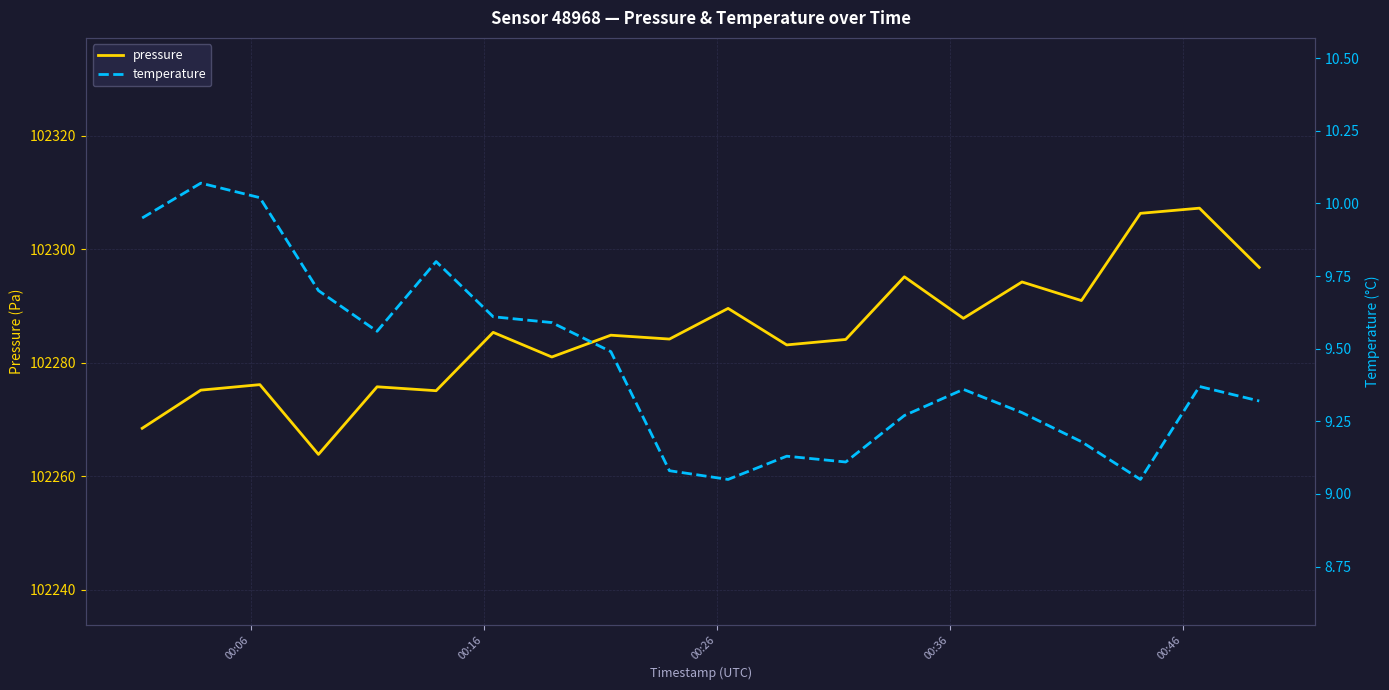

Count the number of data series in this chart.

2